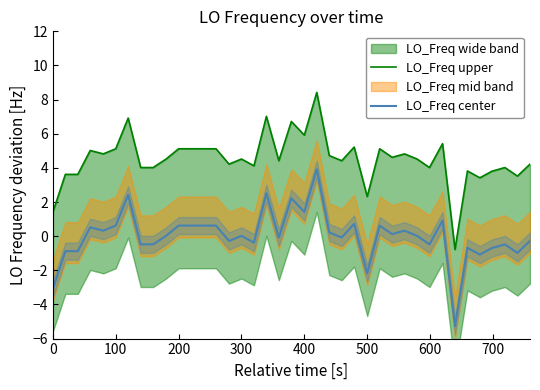

What is the highest value of the LO_Freq center series?

3.9